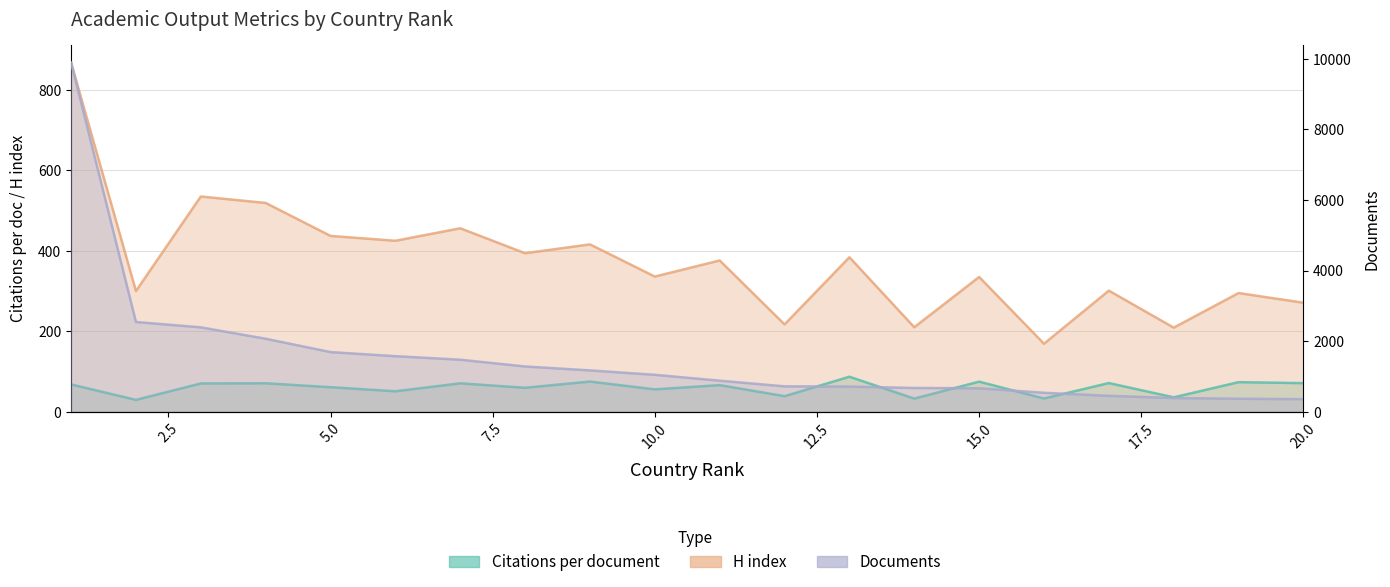

List the series in order of their overall mean, highest first.

Documents, H index, Citations per document